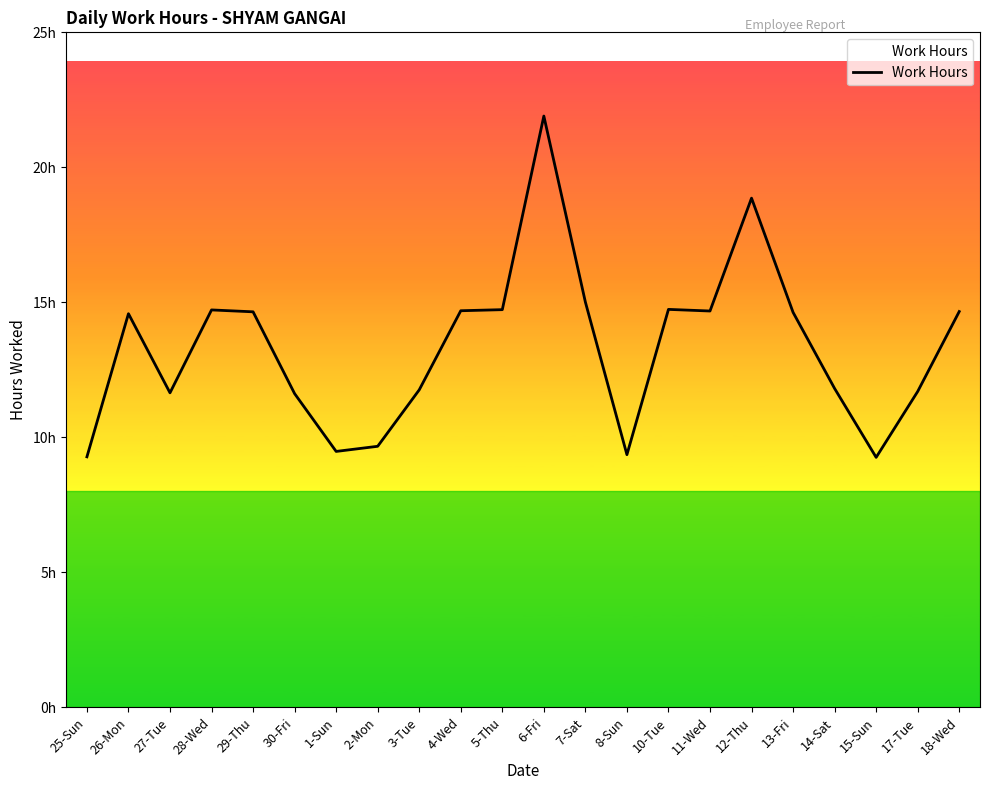

Which label corresponds to the largest value in the chart?

6-Fri